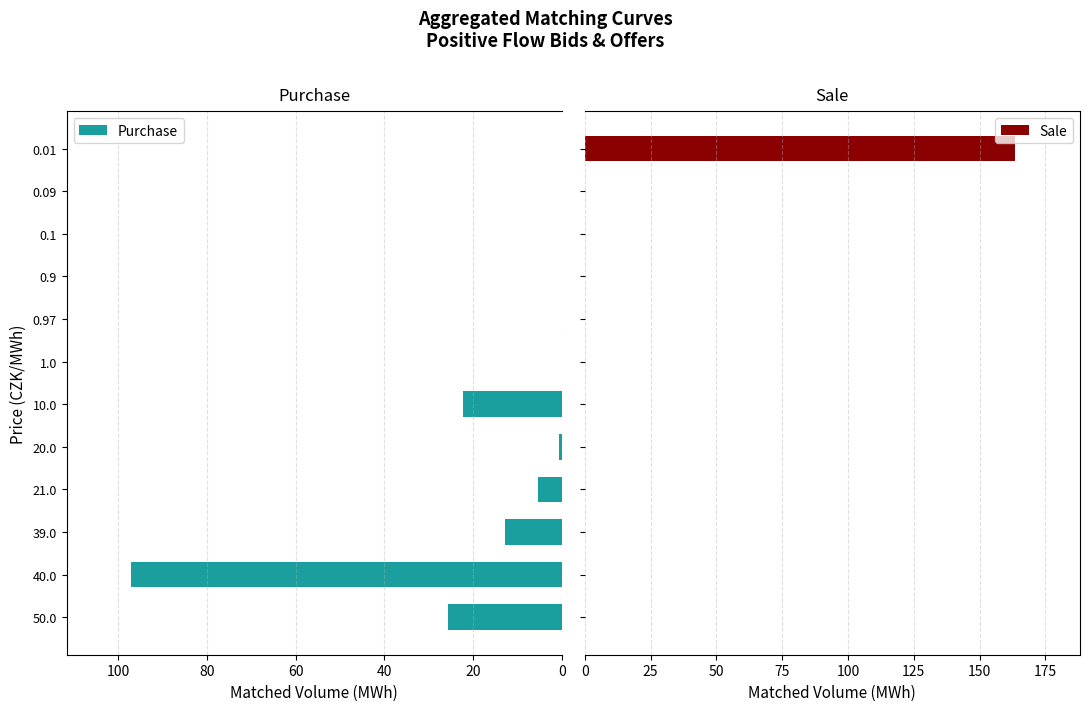

Where is Purchase nearest to the value 48?

50.0